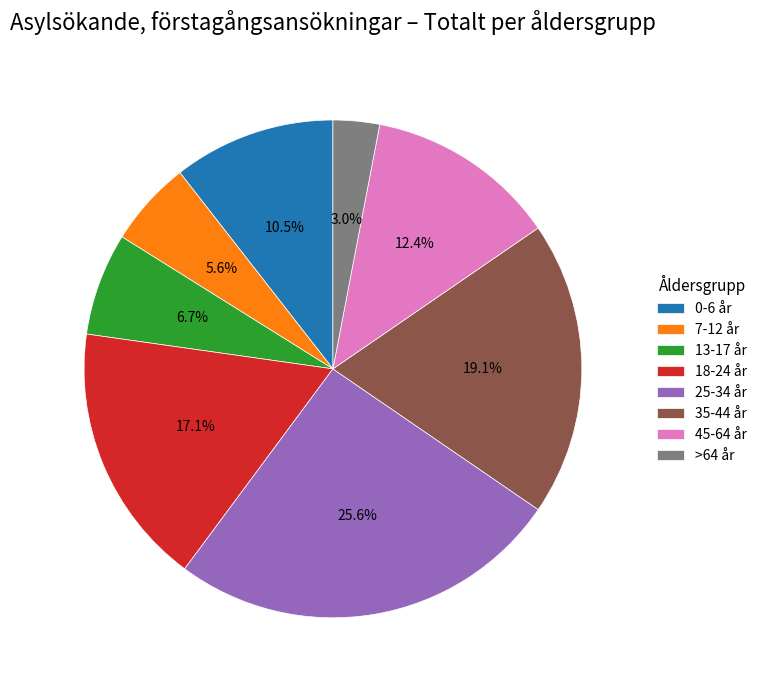

What is the largest slice in the pie chart?

25-34 år